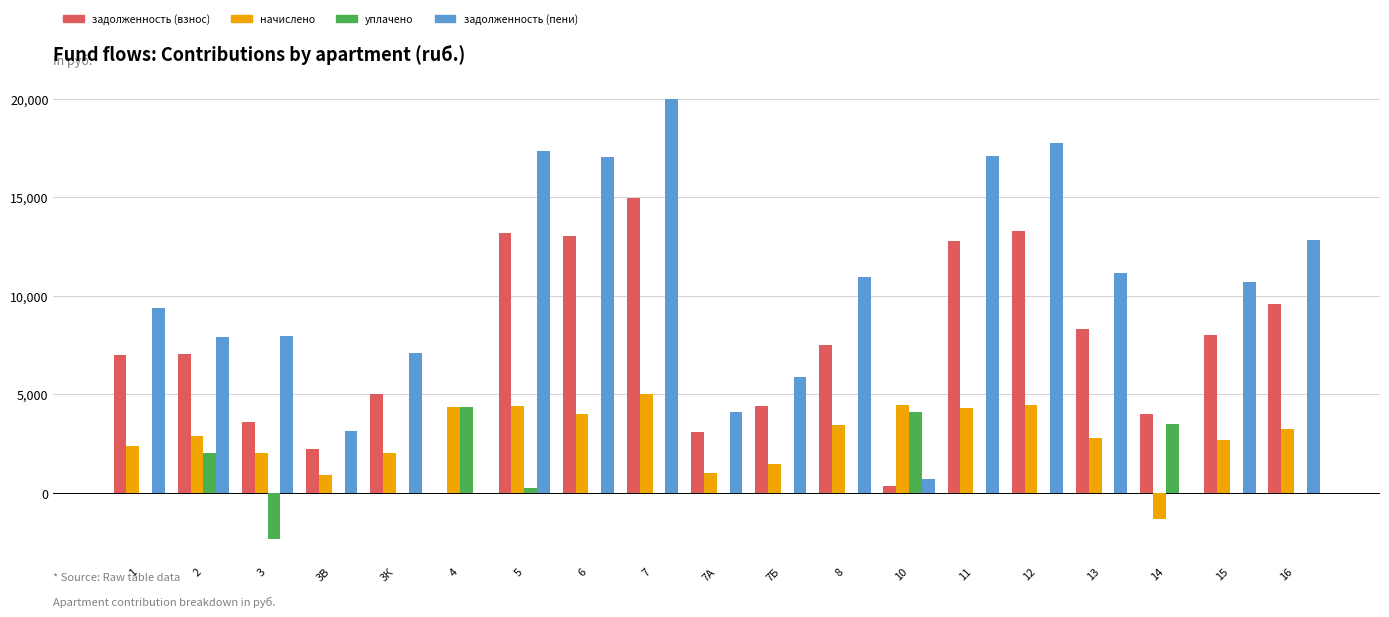

How many groups of bars are there?

19